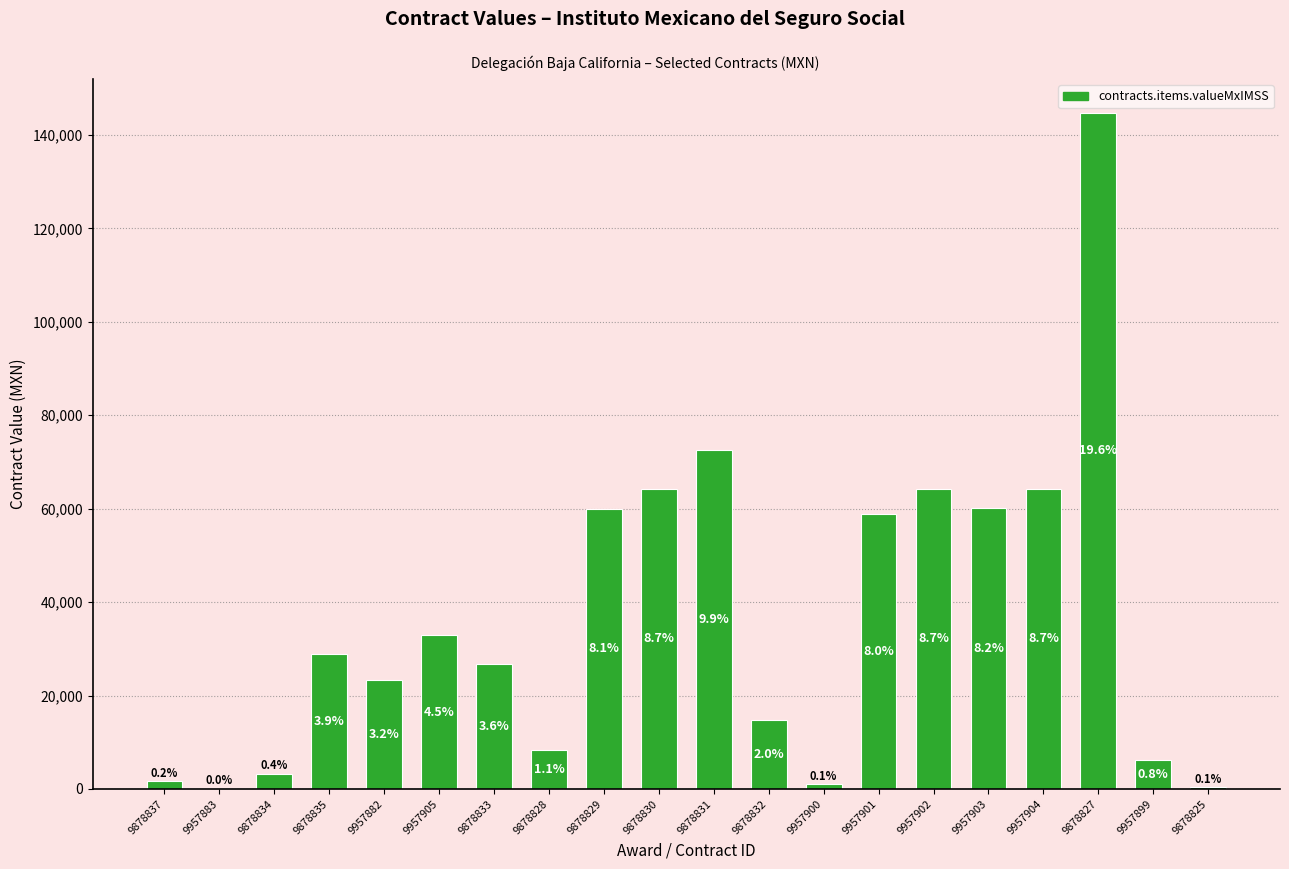

Are the bars horizontal?

No